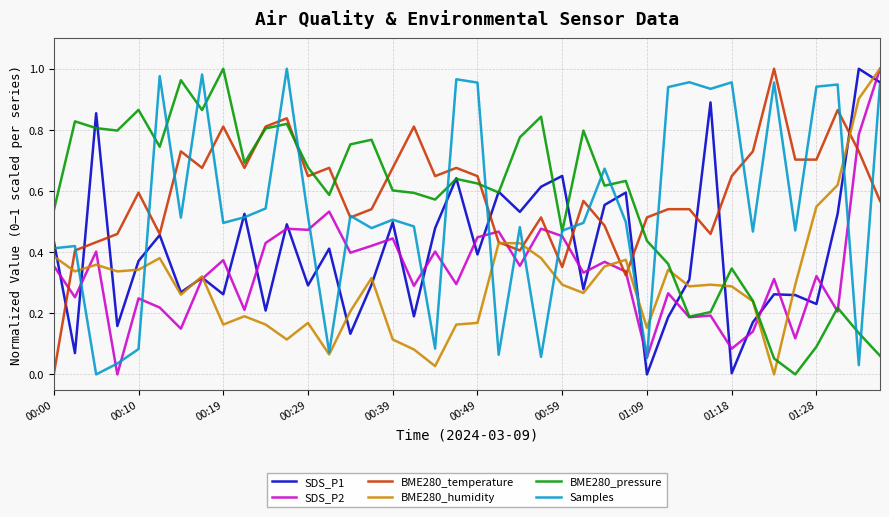

After their last crossing, which series has the higher values: SDS_P2 or BME280_temperature?

SDS_P2